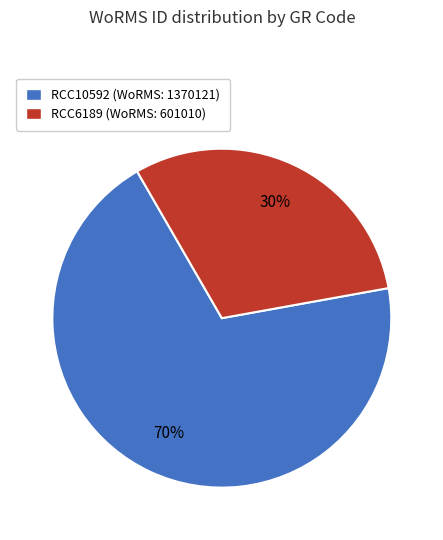

Is it true that RCC10592 is 56% of the pie?

False